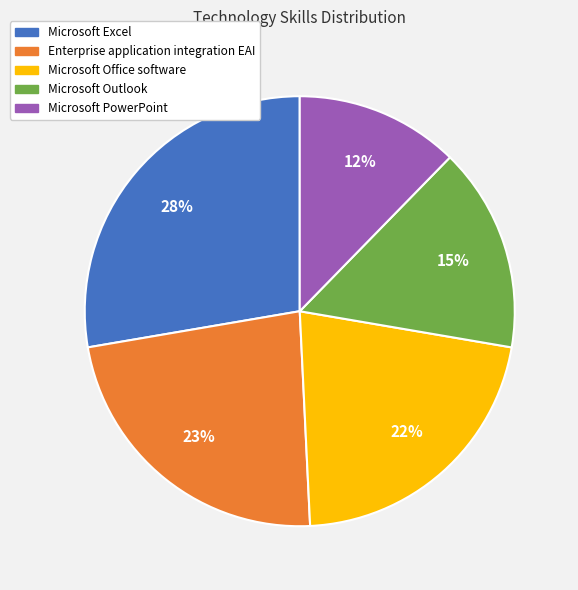

What percentage is the Microsoft Outlook slice, to the nearest percent?

15%